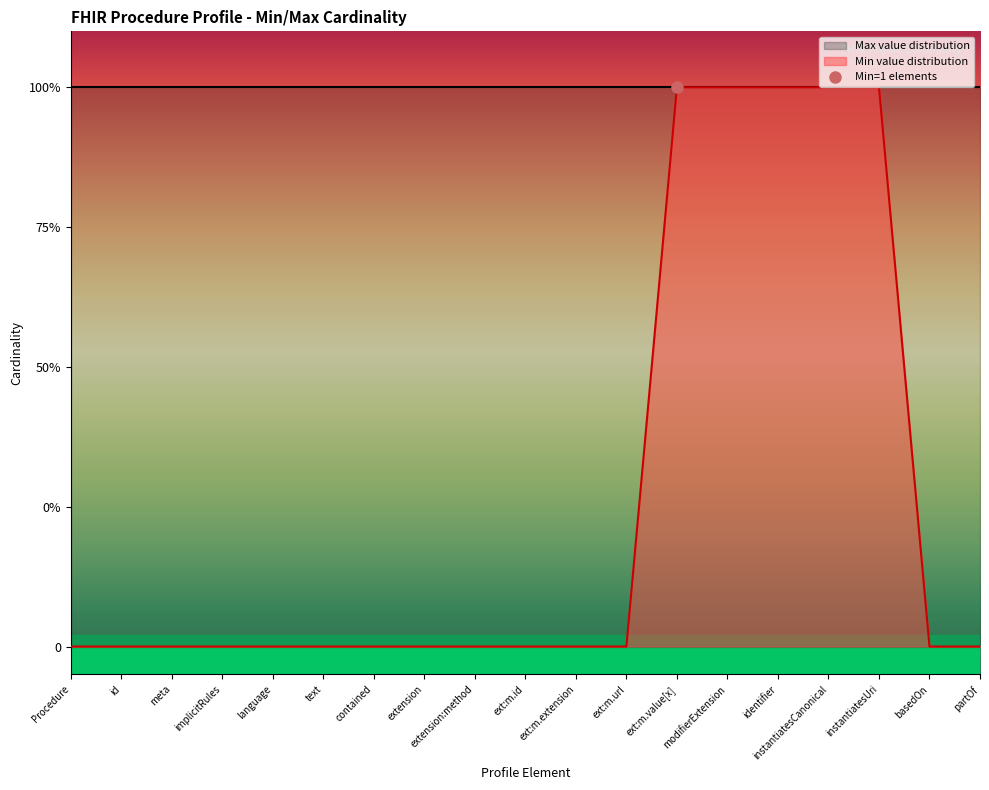

Rank the categories by value from highest to lowest.

ext:m.value[x], modifierExtension, identifier, instantiatesCanonical, instantiatesUri, Procedure, id, meta, implicitRules, language, text, contained, extension, extension:method, ext:m.id, ext:m.extension, ext:m.url, basedOn, partOf